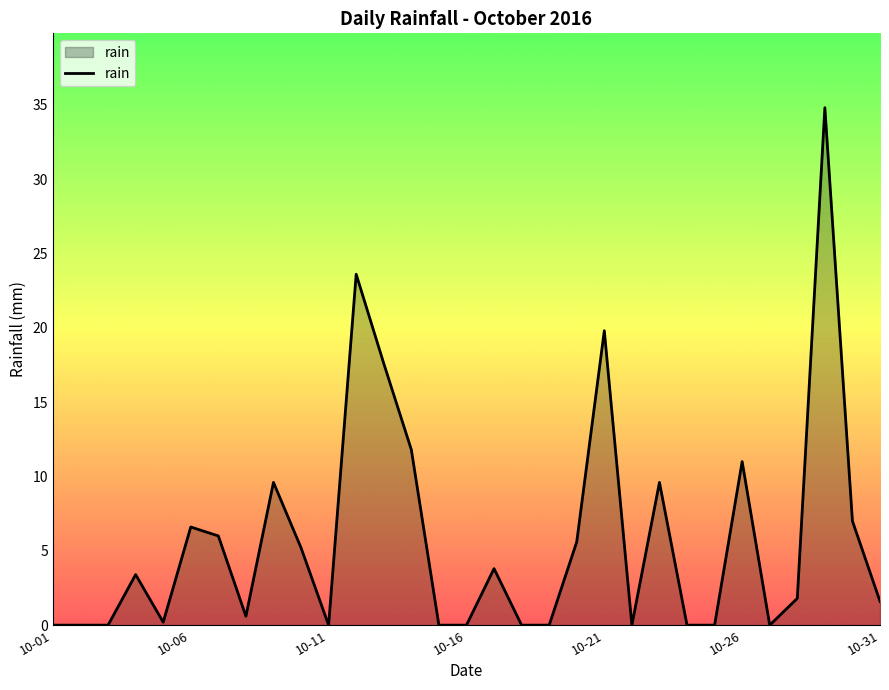

What is the difference between the maximum and minimum values?

34.8